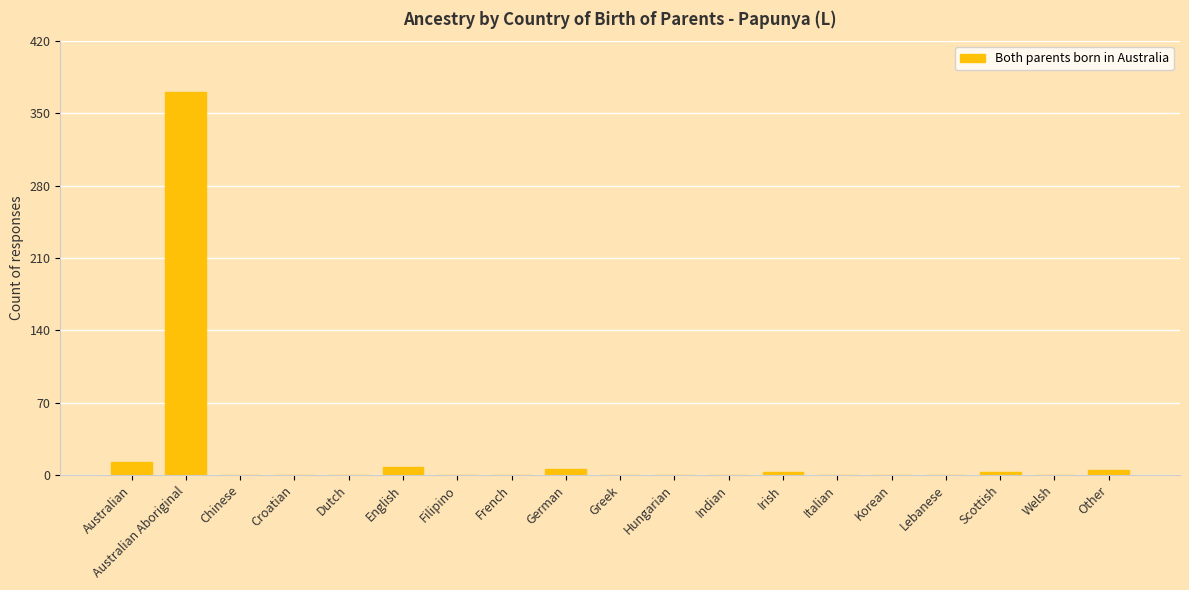

Read the value at English.

8